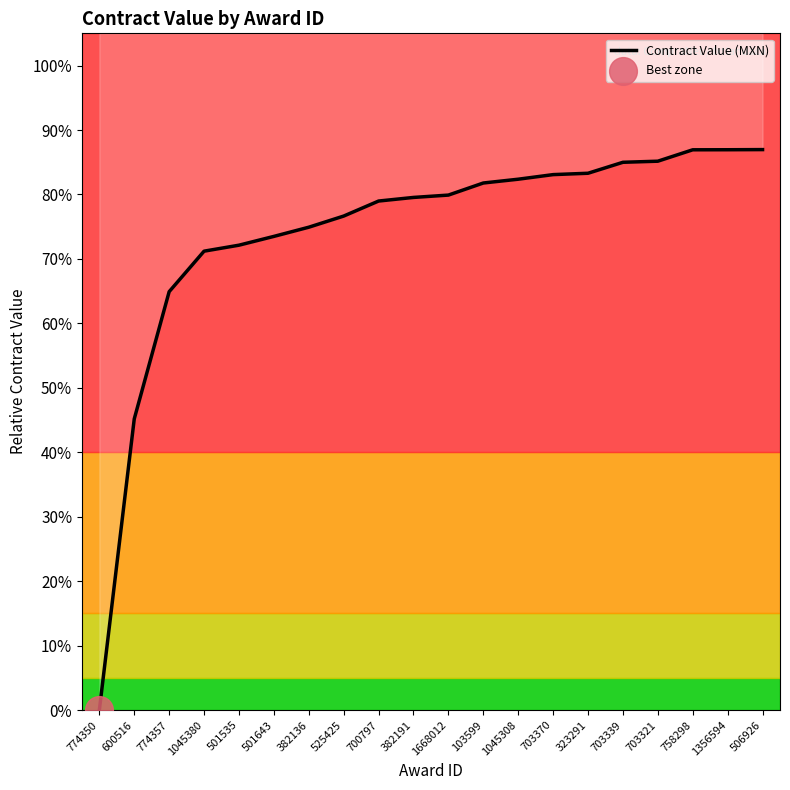

What is the change in value from 774350 to 525425?

+0.8